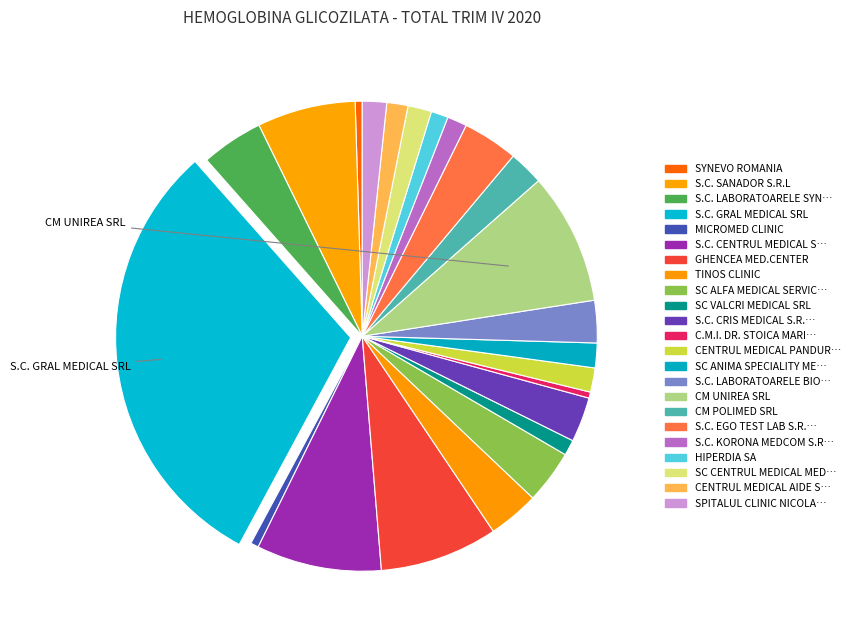

How many slices are in this pie chart?

23